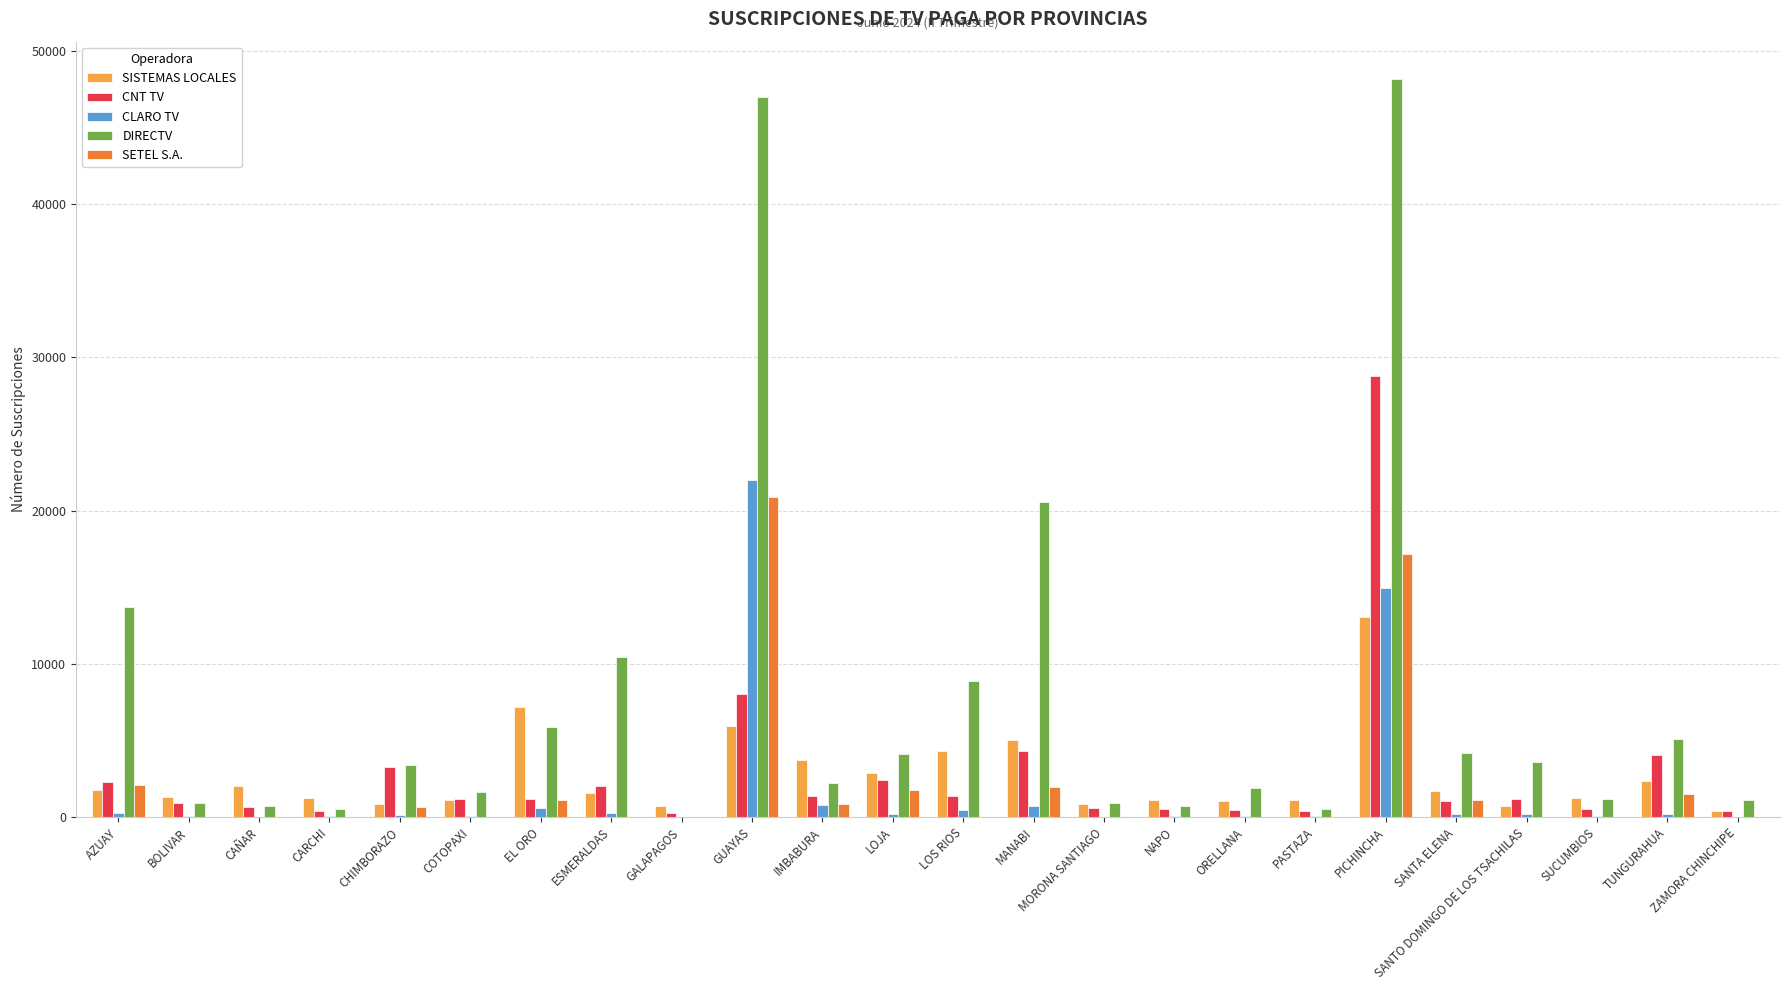

At which category does the chart reach its peak across all series?

PICHINCHA